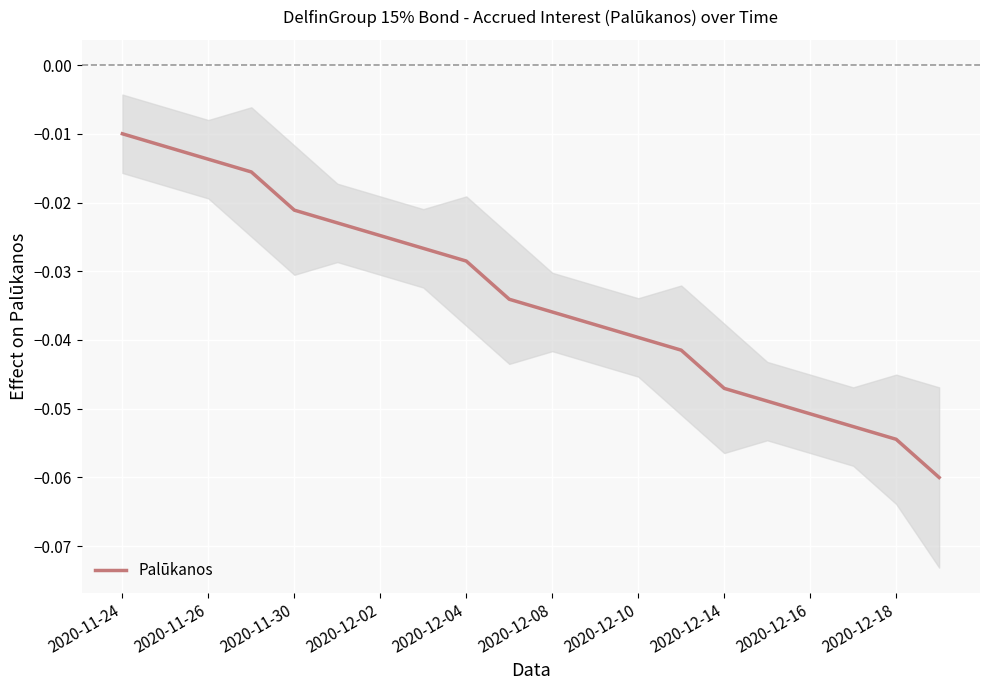

True or false: Palūkanos has a value of -0.1 at 2020-12-10.

False